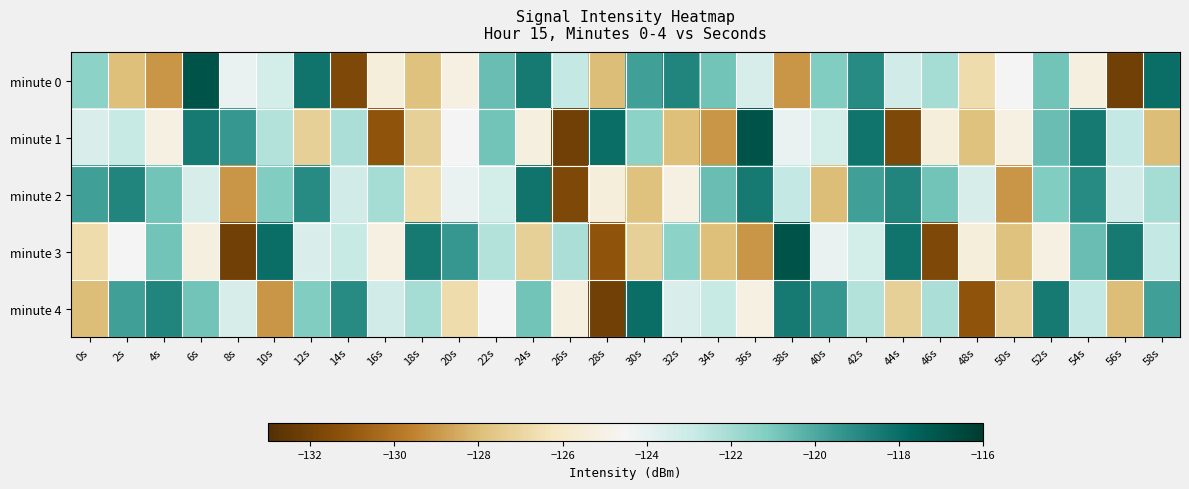

At which category is the sum across all series the highest?

42s